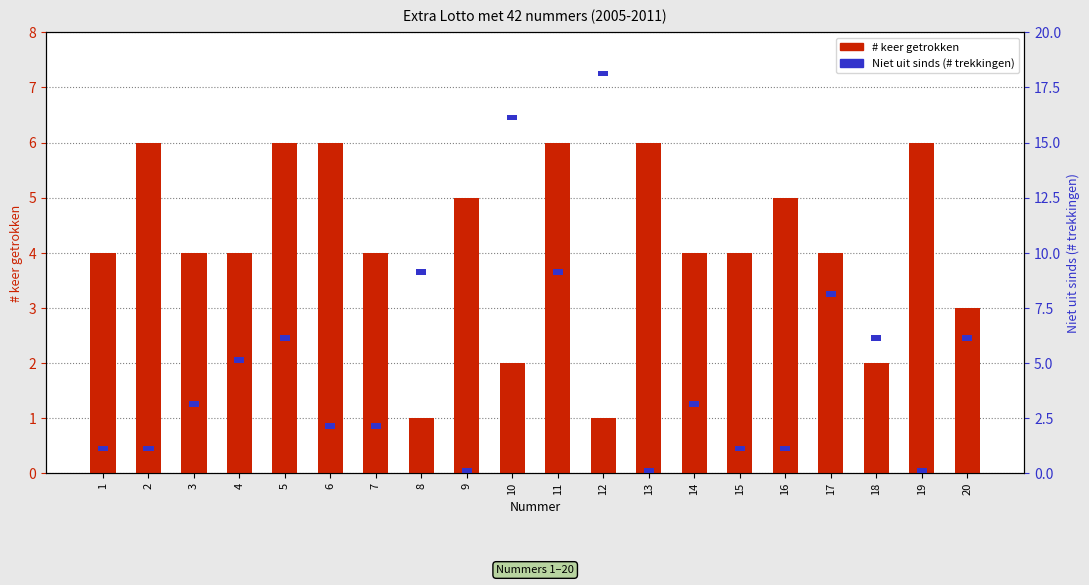

Read the value at 14.

4